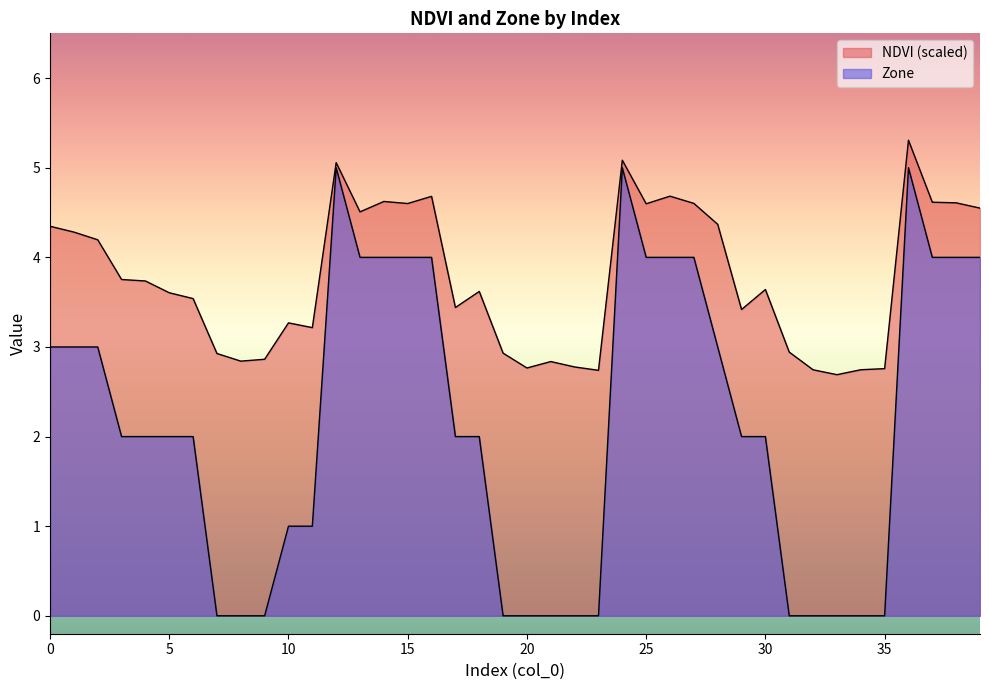

How many values in the Zone series are below 2?

15